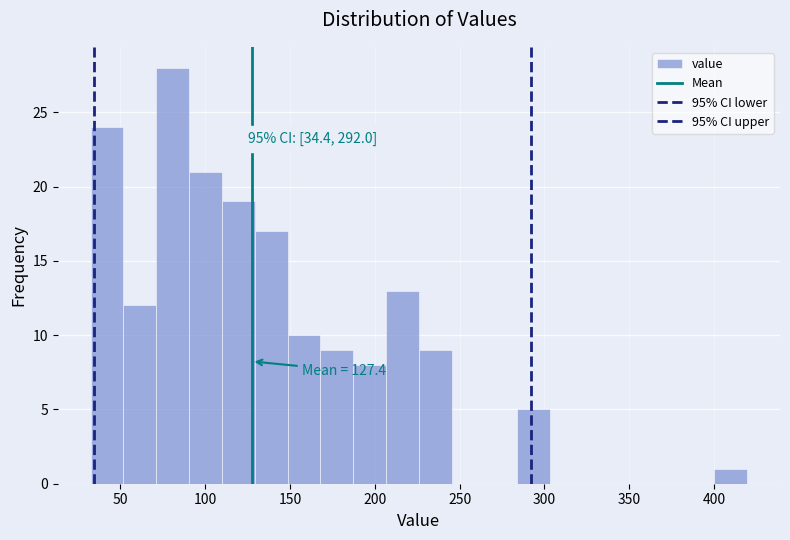

Around what value on the x-axis is the tallest bar? Give the approximate position of its centre, as read against the axis.

80